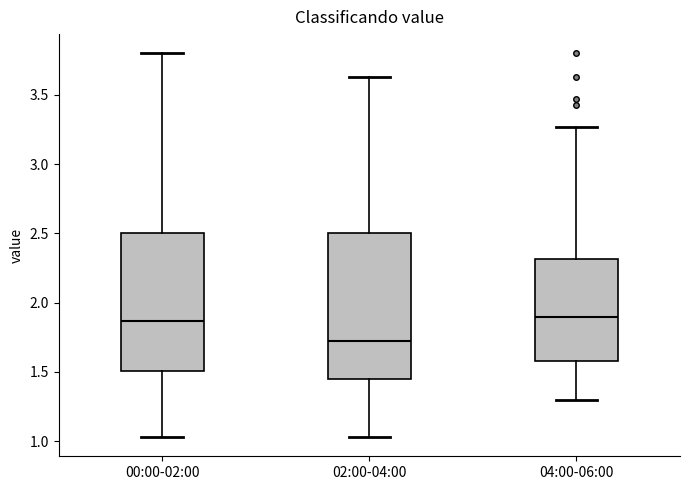

Reading left to right, read every box against the y-axis: the position of its median line, the range the box covers, and the ends of its whiskers. The values are not printed on the chart, so give them approximately, as read against the axis.

00:00-02:00: median 1.85, box 1.50 to 2.50, whiskers 1.05 to 3.80
02:00-04:00: median 1.70, box 1.45 to 2.50, whiskers 1.05 to 3.65
04:00-06:00: median 1.90, box 1.60 to 2.30, whiskers 1.30 to 3.25